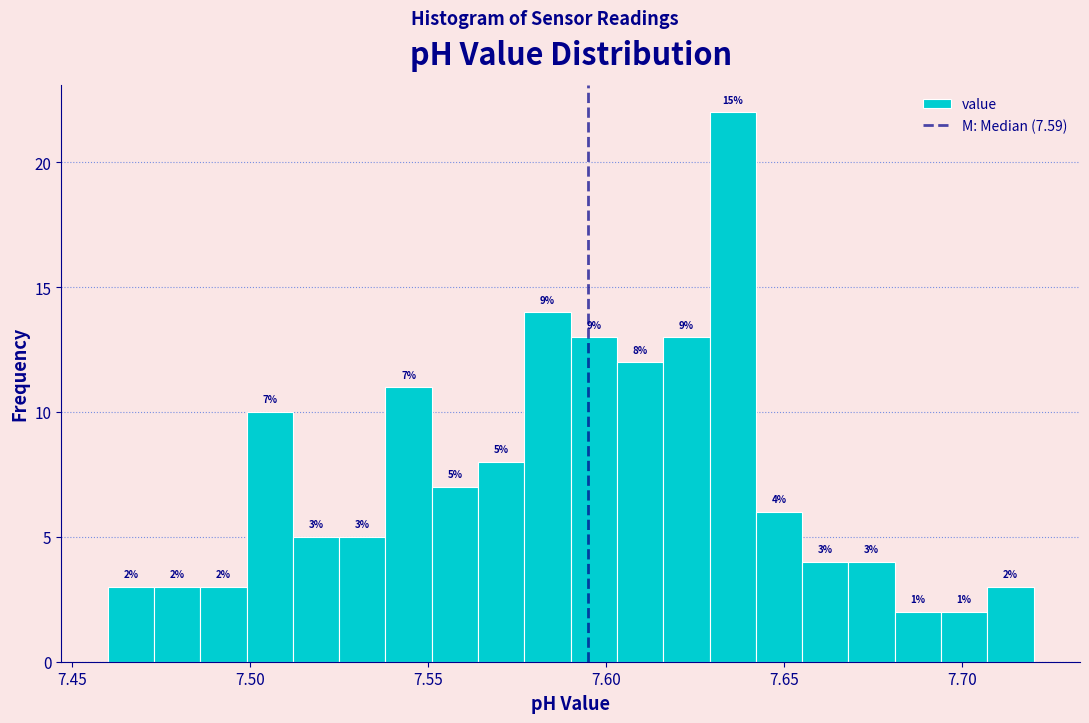

Read against the x-axis, roughly where is the centre of the tallest bar?

7.635